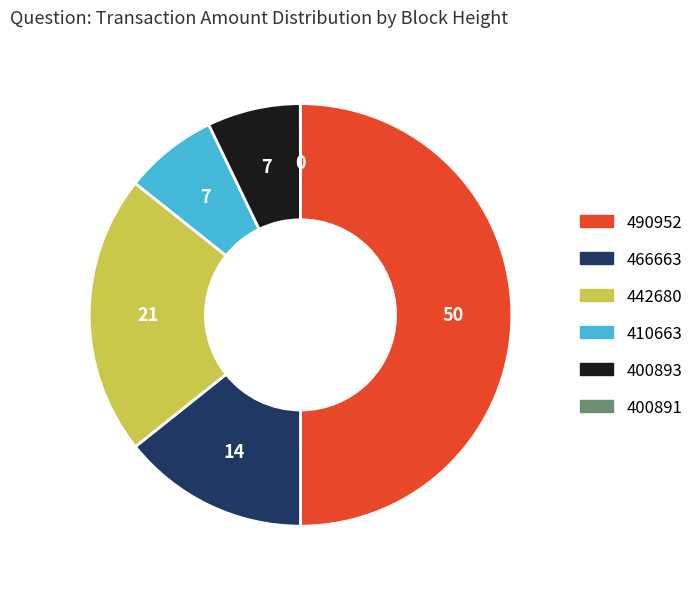

Does any single category account for the majority?

No